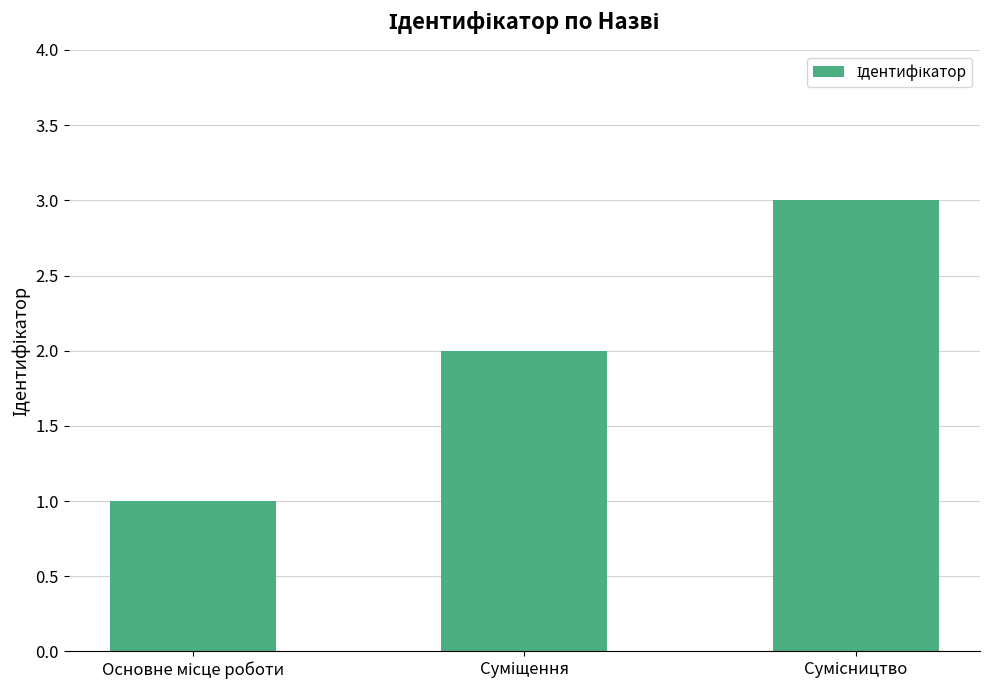

How many categories are shown in the chart?

3